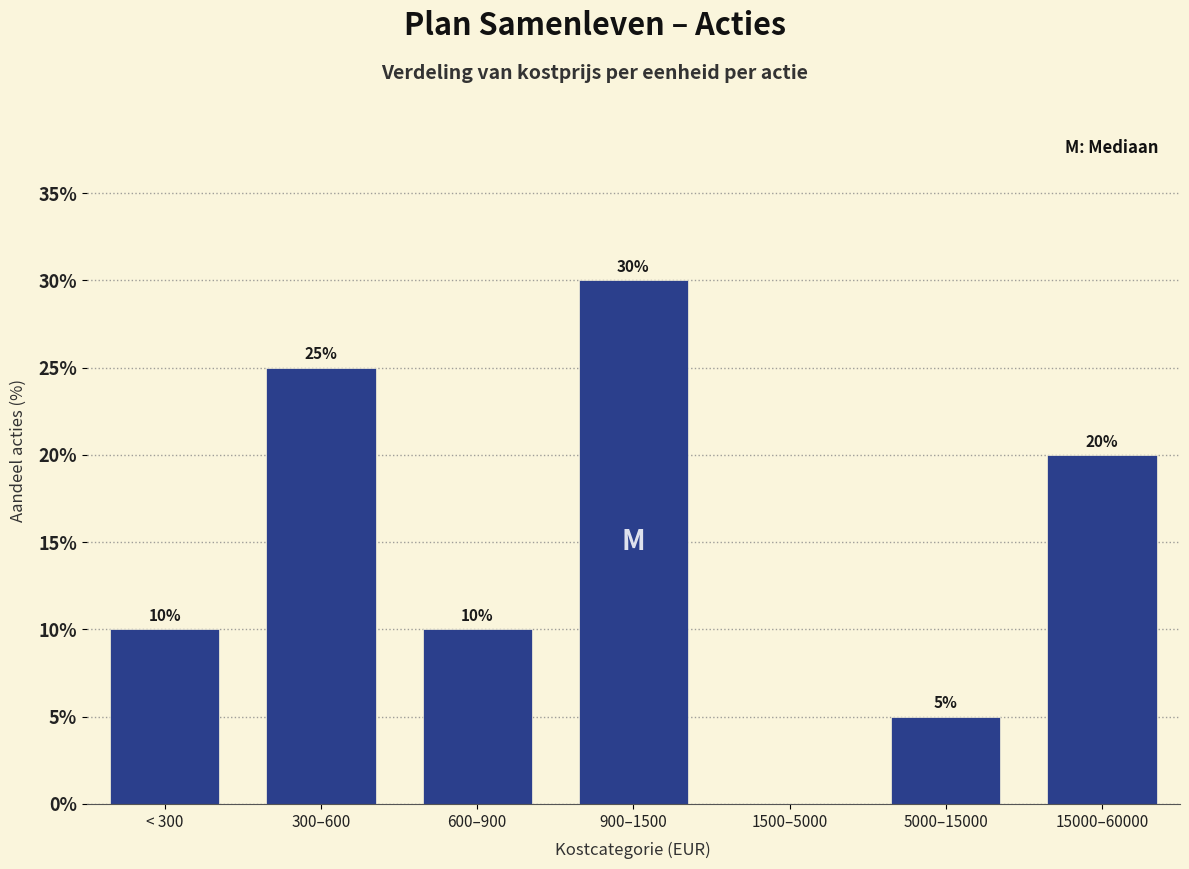

Reading right to left, what are all the values shown in this chart?

15000–60000=20	5000–15000=5	1500–5000=0	900–1500=30	600–900=10	300–600=25	< 300=10